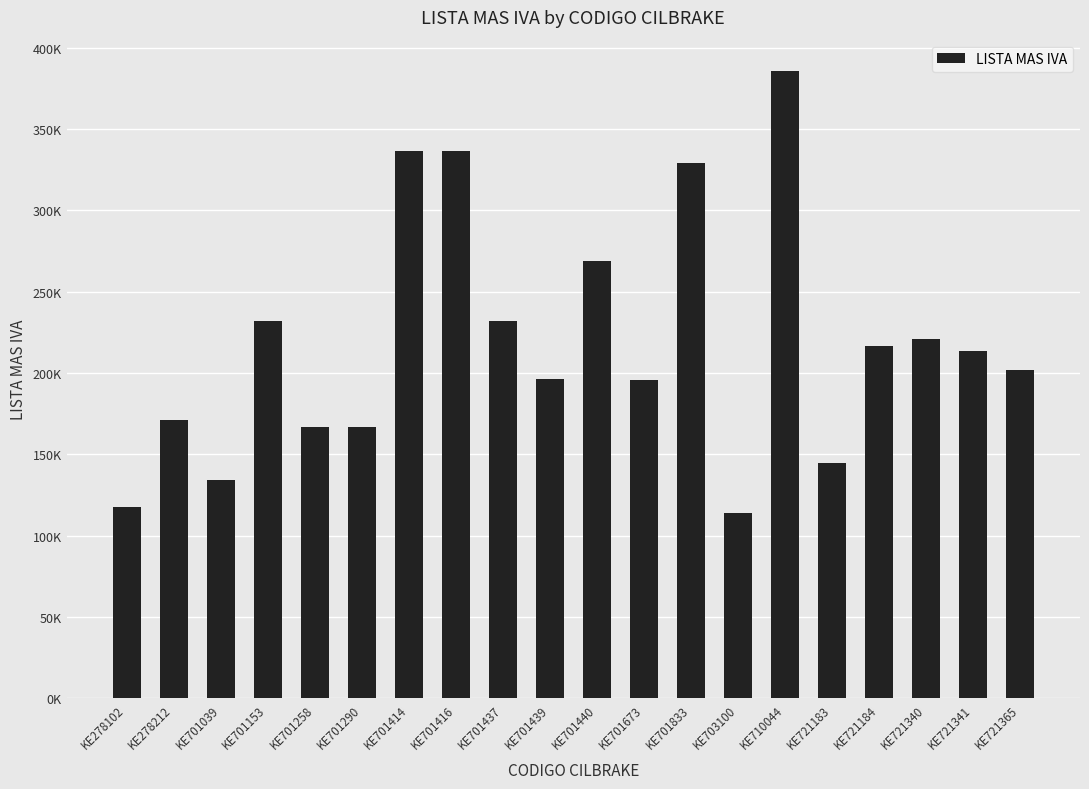

What is the change in value from KE701258 to KE721183?

-22057.1